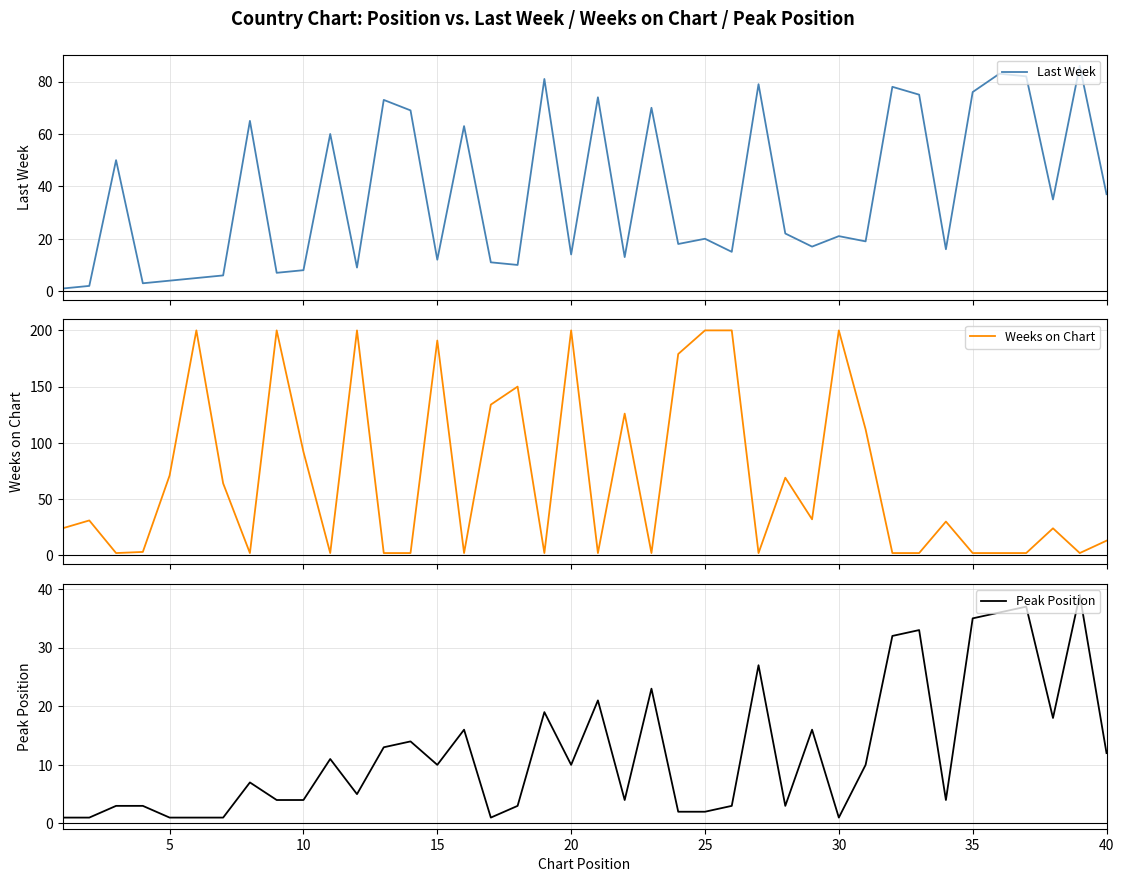

What is the smallest value displayed?

1